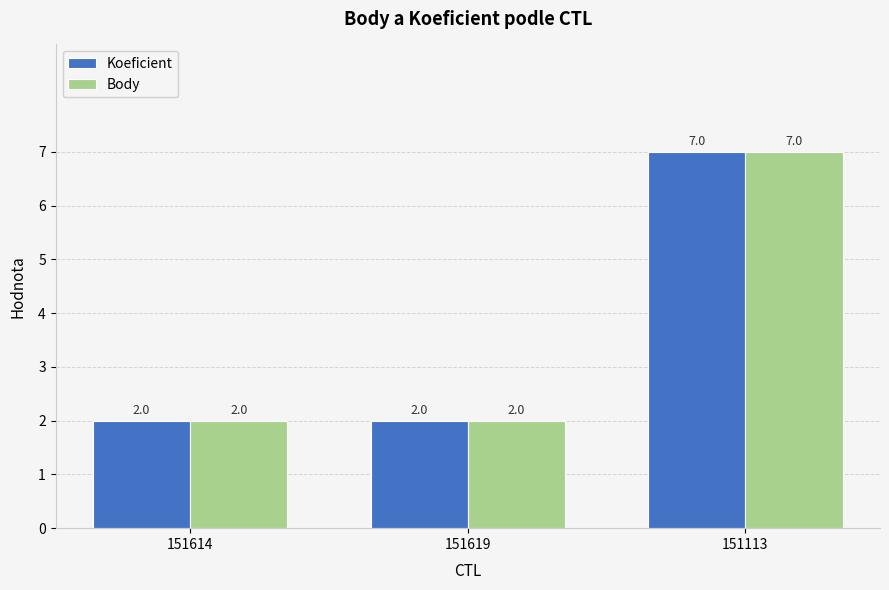

Reading left to right, what are all the values shown in this chart?

Koeficient: 2	2	7
Body: 2	2	7